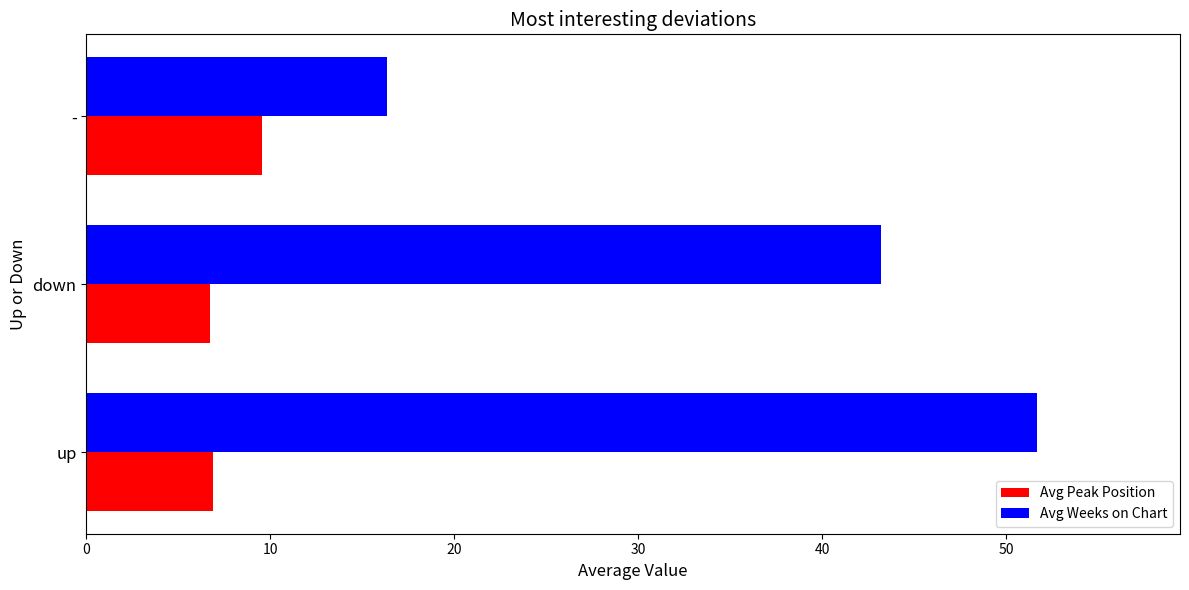

The Avg Peak Position series shows 9.5 at up. True or false?

False